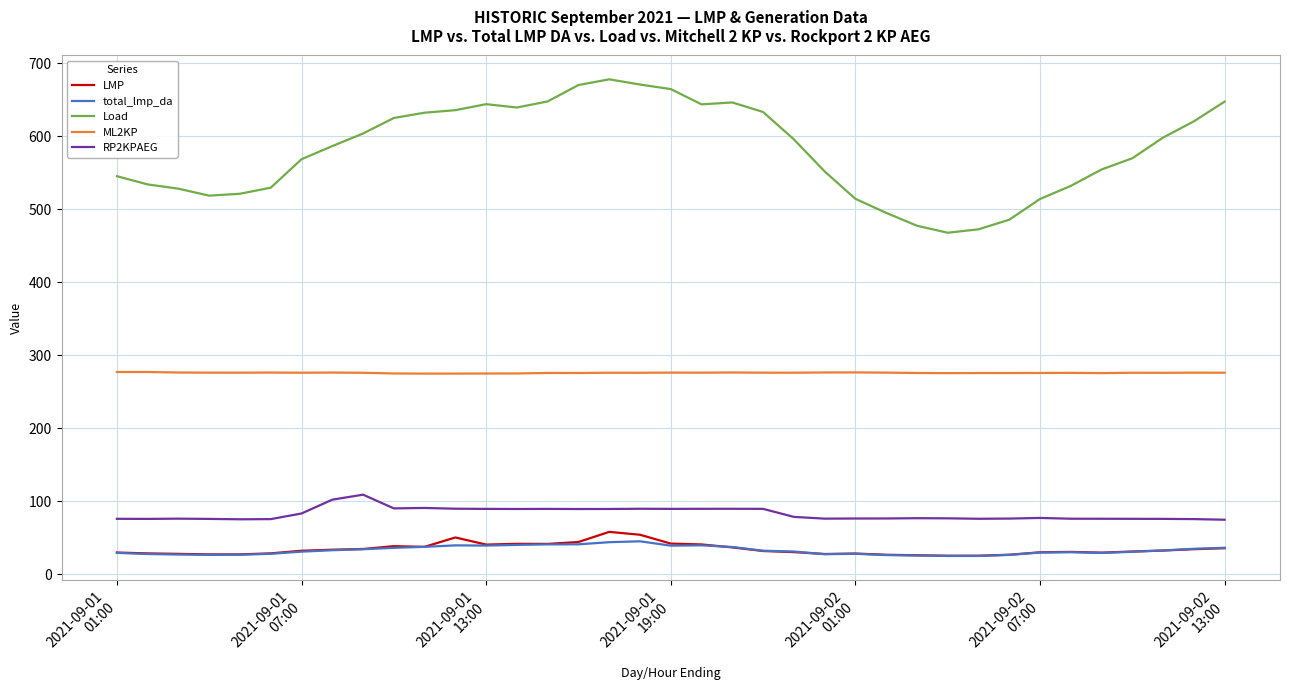

True or false: total_lmp_da and Load cross at least once.

False